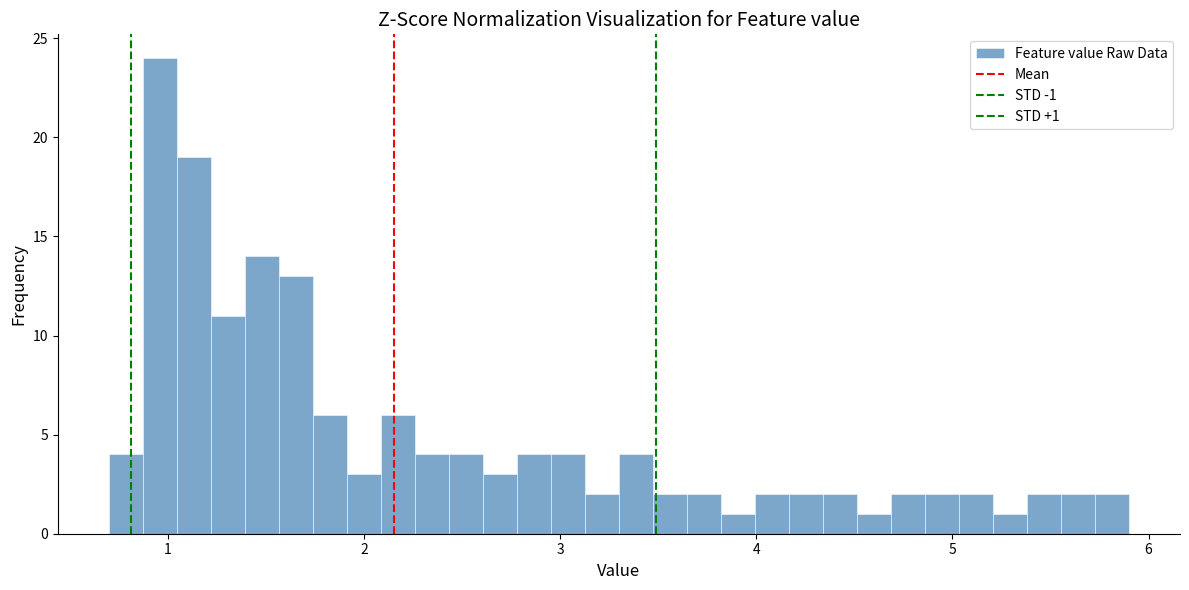

Around what value on the x-axis is the tallest bar? Give the approximate position of its centre, as read against the axis.

1.0